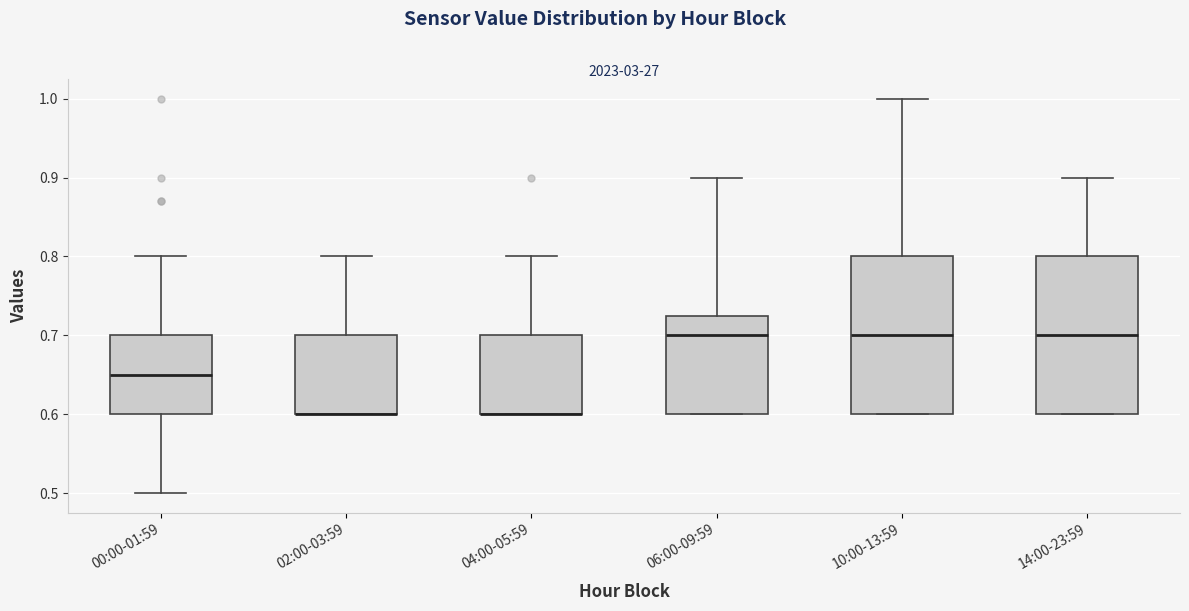

Reading left to right, transcribe this box plot: for each box, give where its median line is, the range the box spans, and where its two whiskers end, as read against the y-axis. The values are not printed on the chart, so give them approximately, as read against the axis.

00:00-01:59: median 0.65, box 0.60 to 0.70, whiskers 0.50 to 0.80
02:00-03:59: median 0.60 (drawn on the box's lower edge), box 0.60 to 0.70, whiskers 0.60 to 0.80
04:00-05:59: median 0.60 (drawn on the box's lower edge), box 0.60 to 0.70, whiskers 0.60 to 0.80
06:00-09:59: median 0.70, box 0.60 to 0.73, whiskers 0.60 to 0.90
10:00-13:59: median 0.70, box 0.60 to 0.80, whiskers 0.60 to 1.00
14:00-23:59: median 0.70, box 0.60 to 0.80, whiskers 0.60 to 0.90